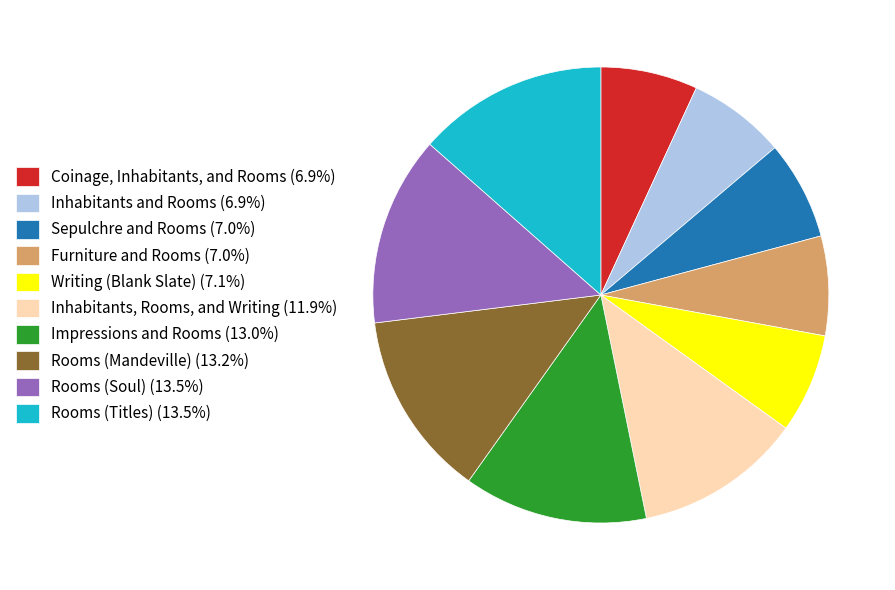

Is the sum of Impressions and Rooms (13.0%) and Rooms (Mandeville) (13.2%) greater than half?

No